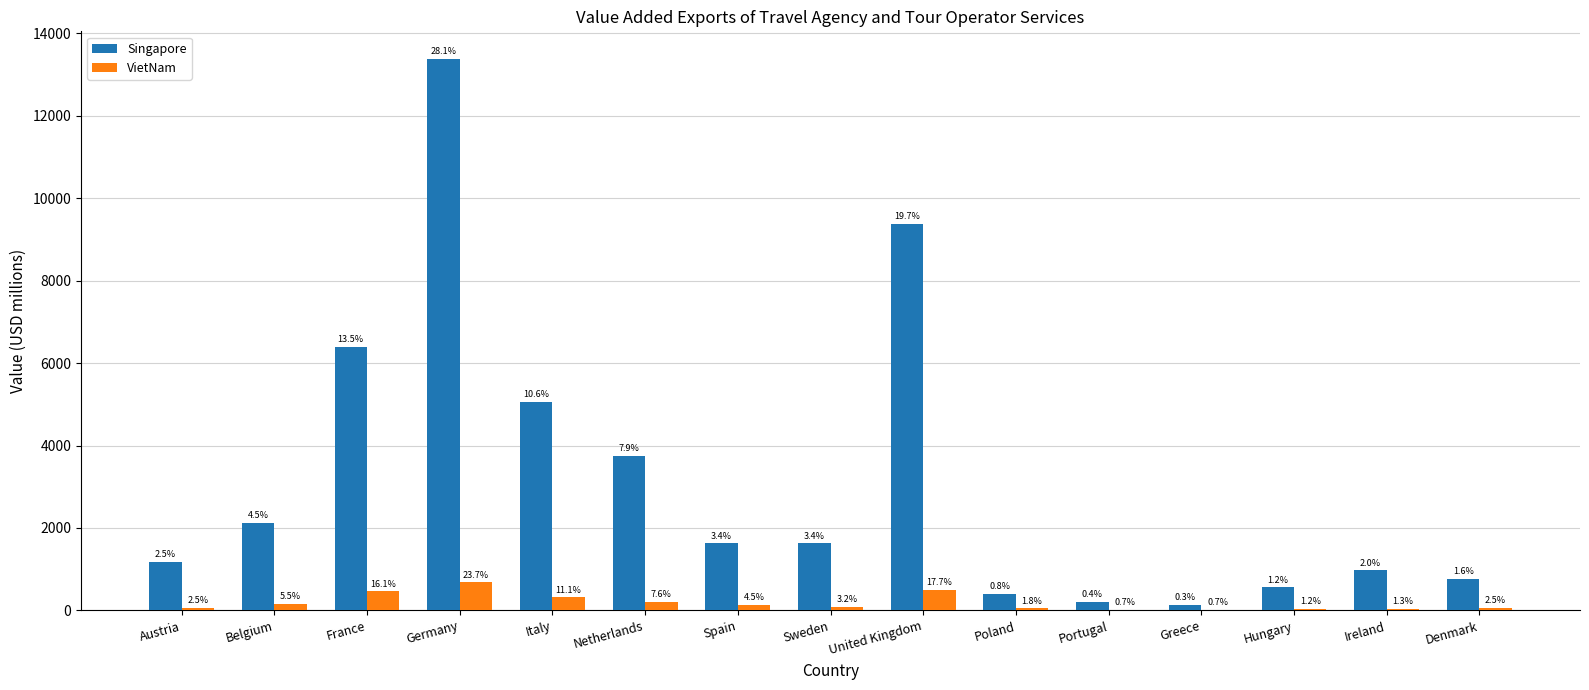

What are all the series names shown in the legend?

Singapore, VietNam